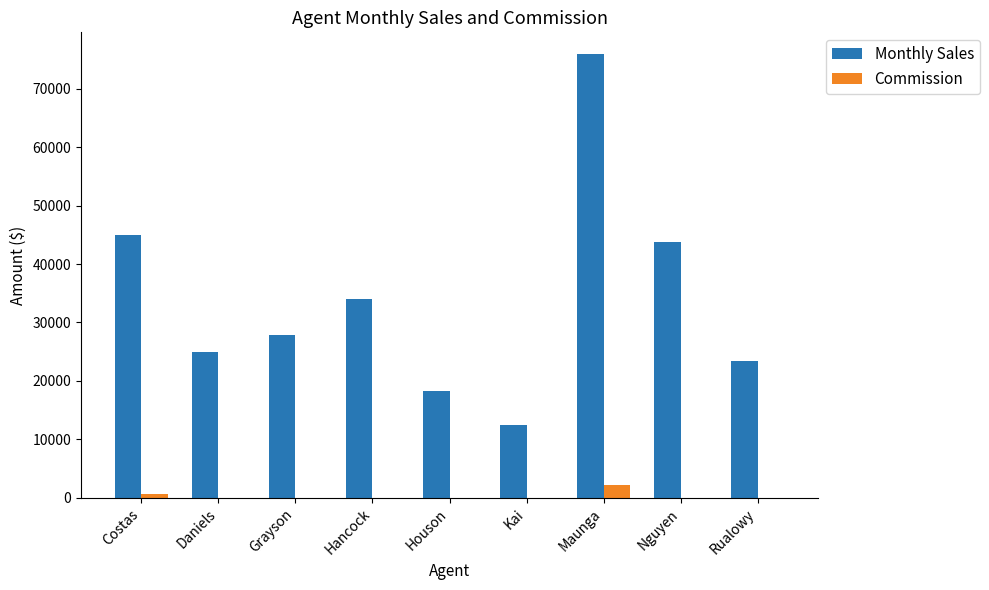

Which series has the largest total across all categories?

Monthly Sales